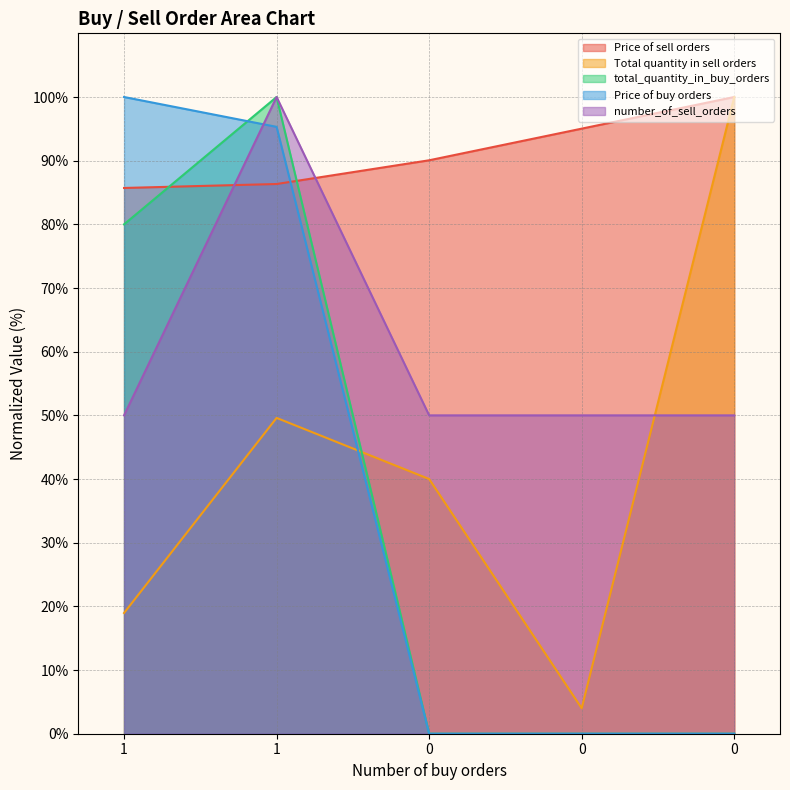

Which series has the largest total across all categories?

Price of sell orders